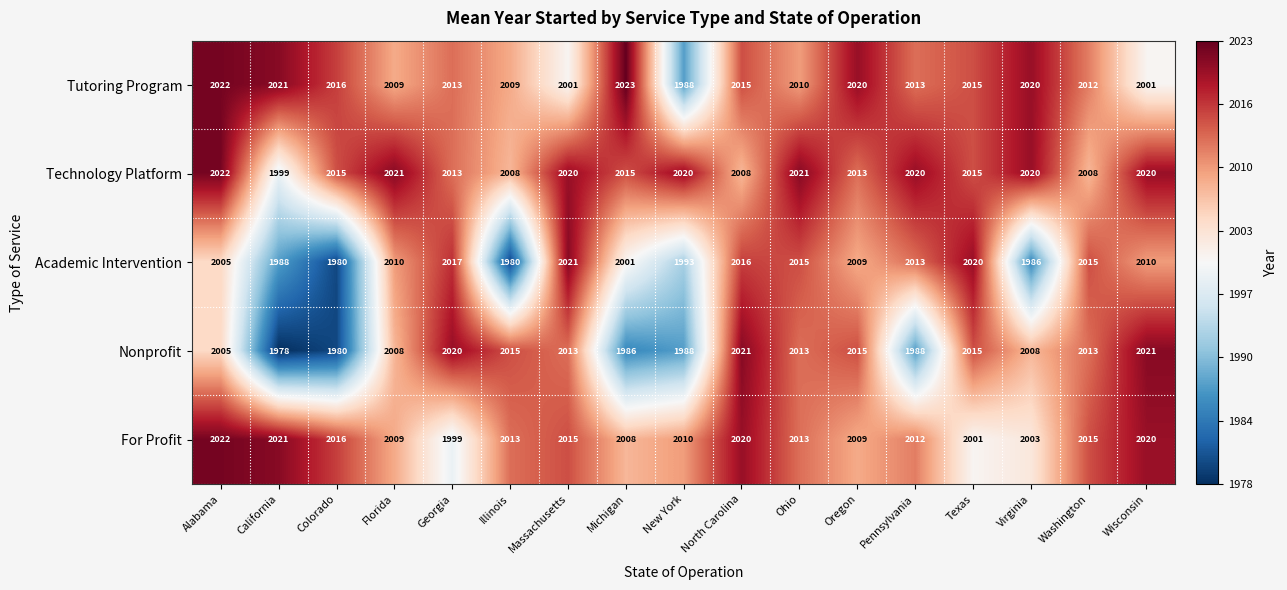

At which category is the sum across all series the highest?

North Carolina